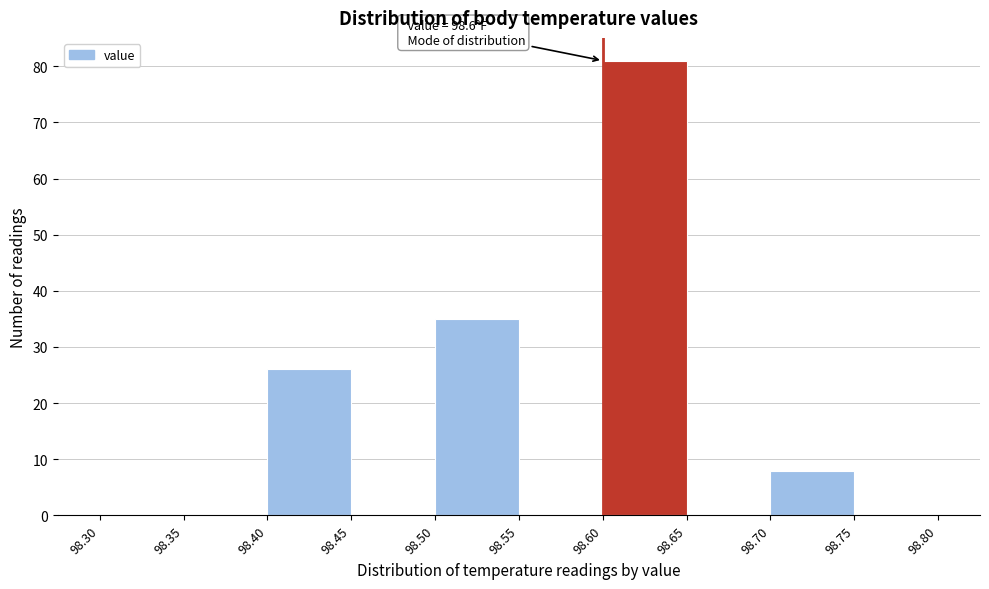

Over which range of the x-axis is the bar tallest?

98.60 to 98.65